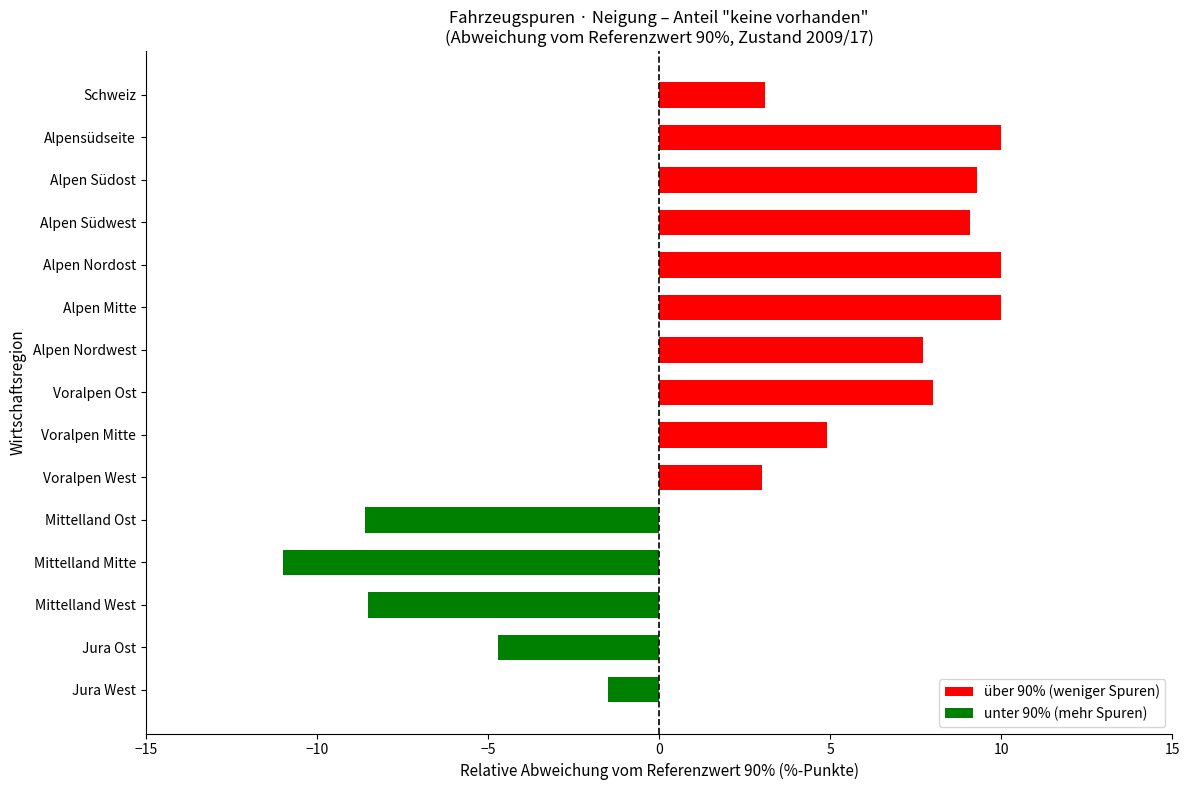

What is the sum of the values at Alpensüdseite and Alpen Südost?

19.3